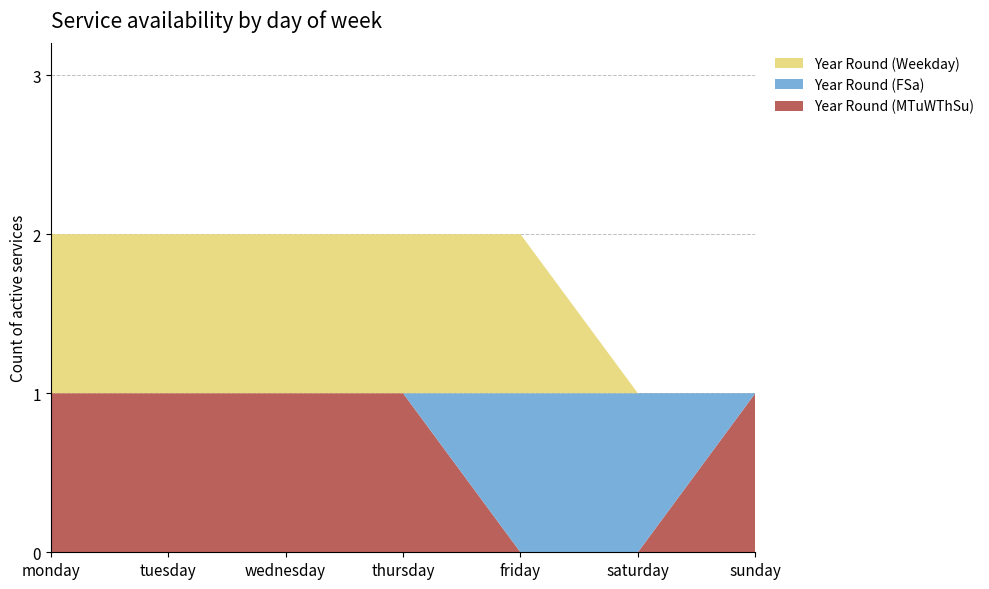

Reading right to left, what are all the values shown in this chart?

Year Round (MTuWThSu): sunday=1	saturday=0	friday=0	thursday=1	wednesday=1	tuesday=1	monday=1
Year Round (FSa): sunday=0	saturday=1	friday=1	thursday=0	wednesday=0	tuesday=0	monday=0
Year Round (Weekday): sunday=0	saturday=0	friday=1	thursday=1	wednesday=1	tuesday=1	monday=1